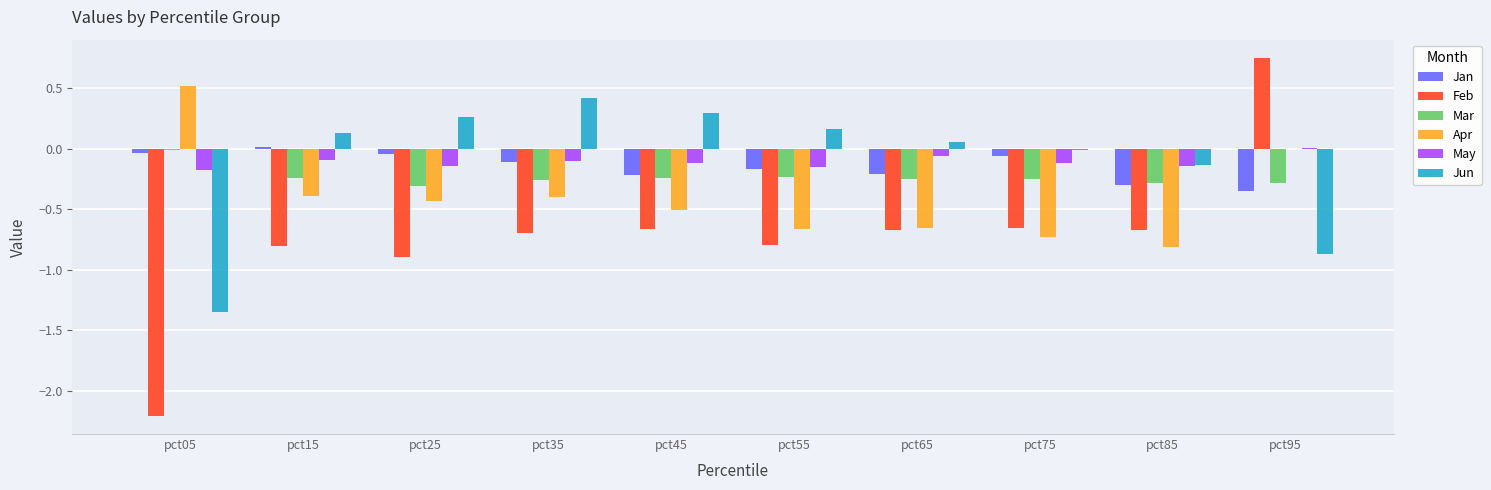

Are the bars grouped side by side (vs. stacked)?

Yes